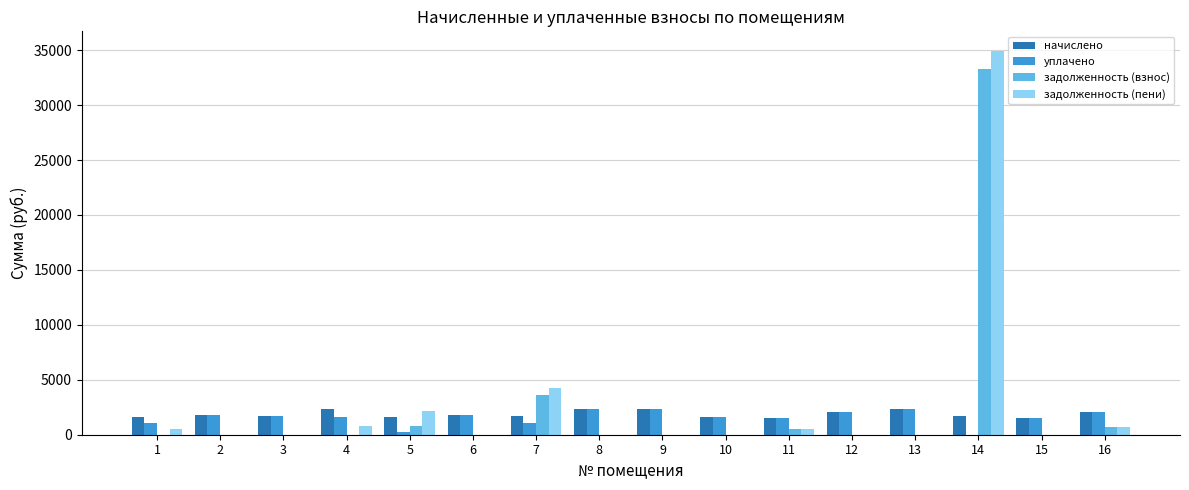

What is the highest value of the задолженность (взнос) series?

33261.2